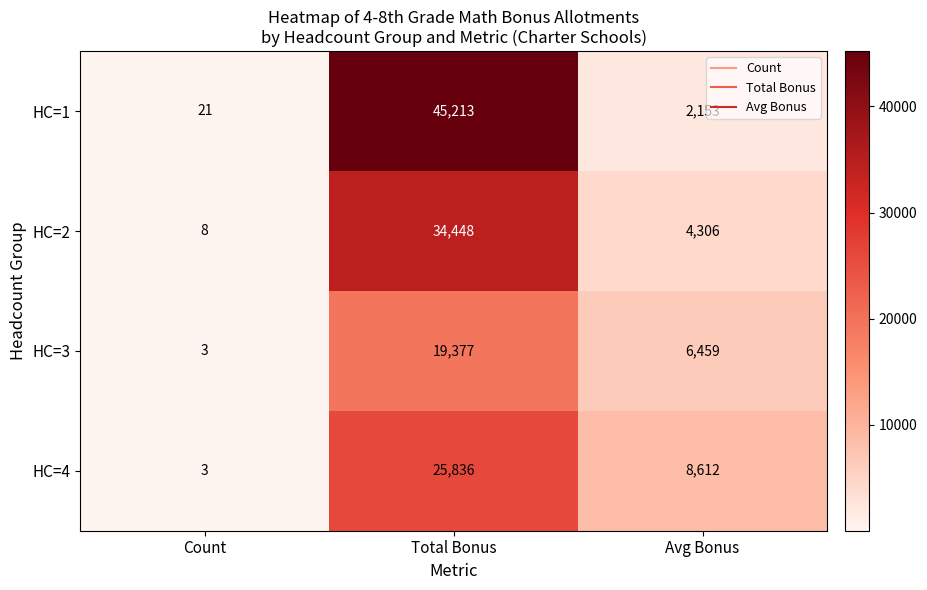

Which series changed the most between Count and Total Bonus?

HC=1